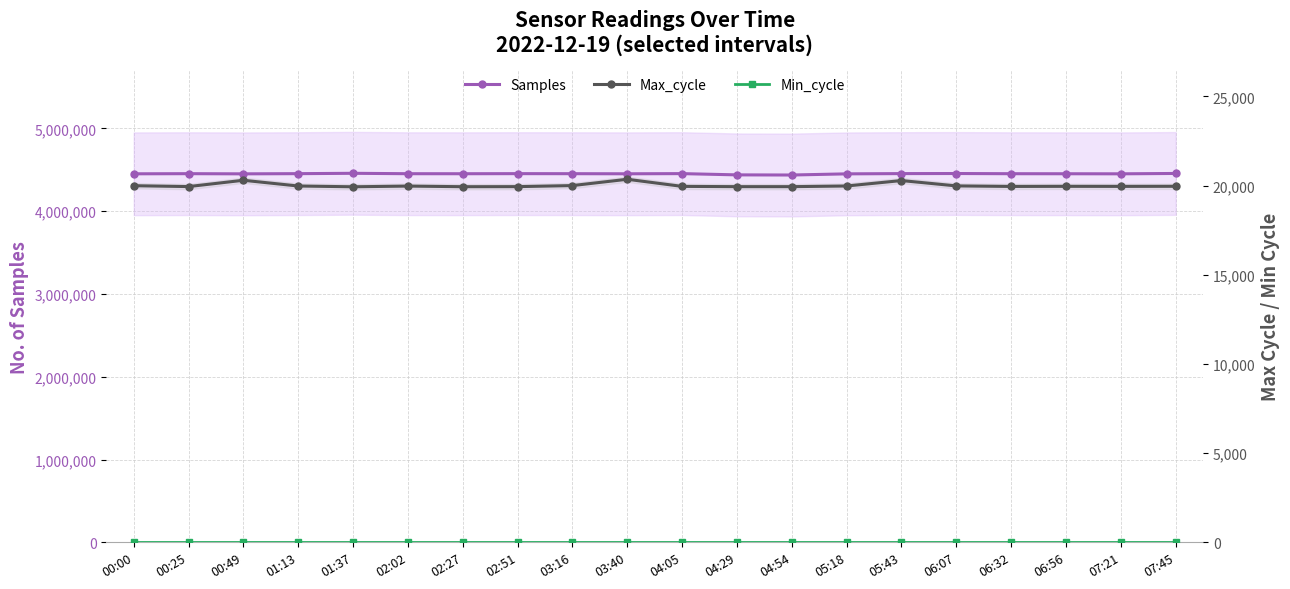

What are all the series names shown in the legend?

Samples, Max_cycle, Min_cycle